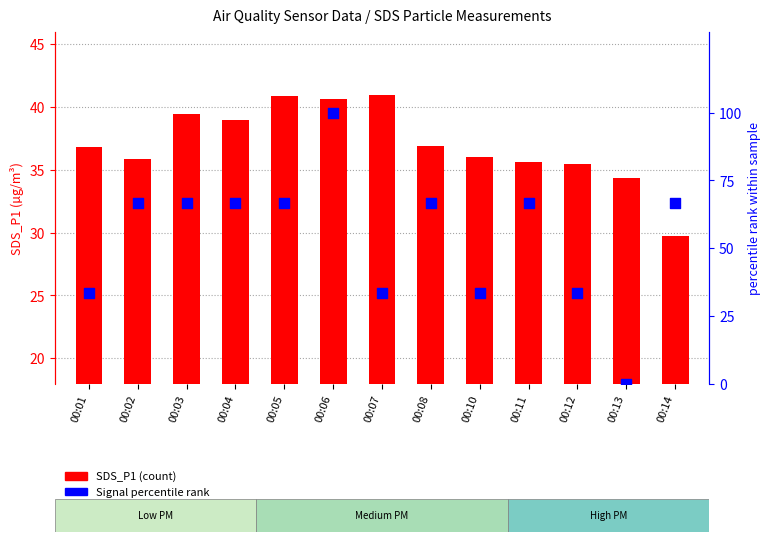

Is the value of Signal percentile rank at 00:10 greater than the value of SDS_P1 at 00:14?

Yes